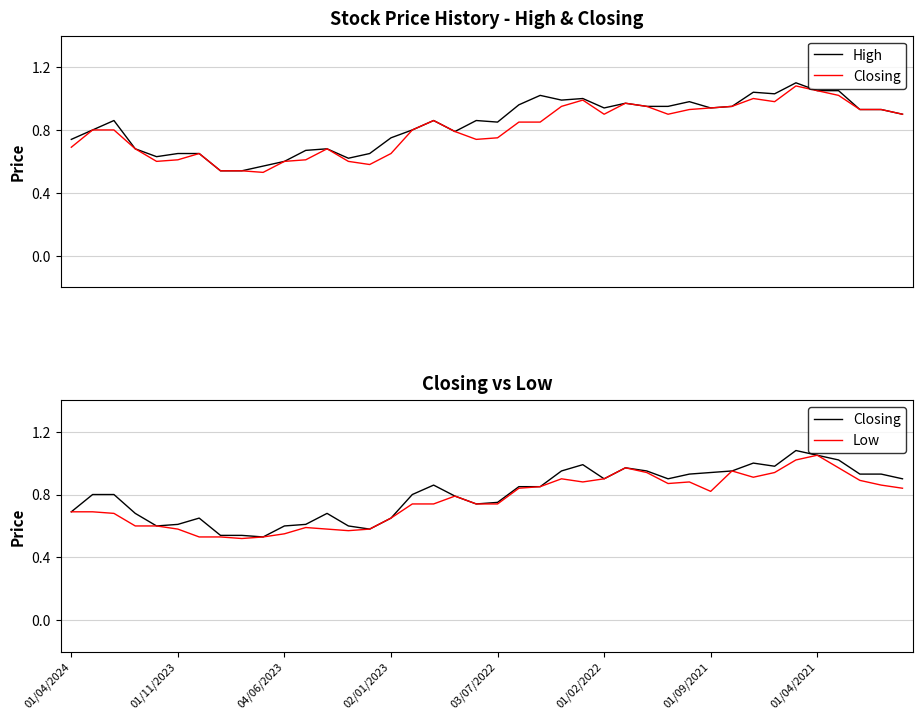

Which series has the largest range (max minus min)?

High